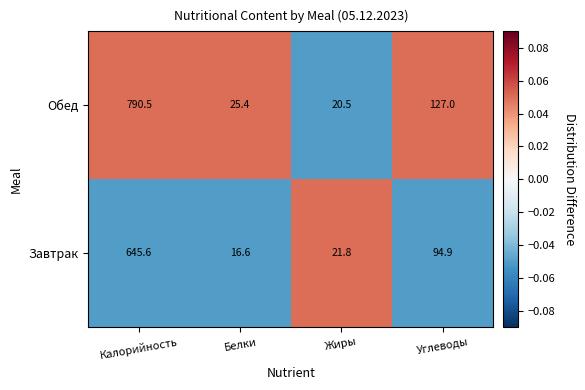

Is the value of Завтрак at Жиры greater than the value of Обед at Калорийность?

No